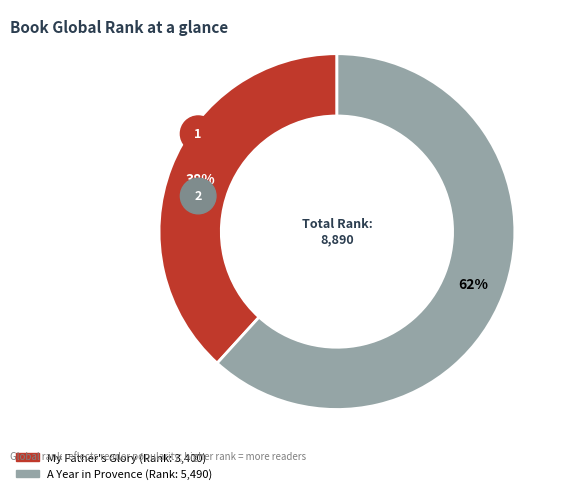

Count the number of slices in the pie.

2